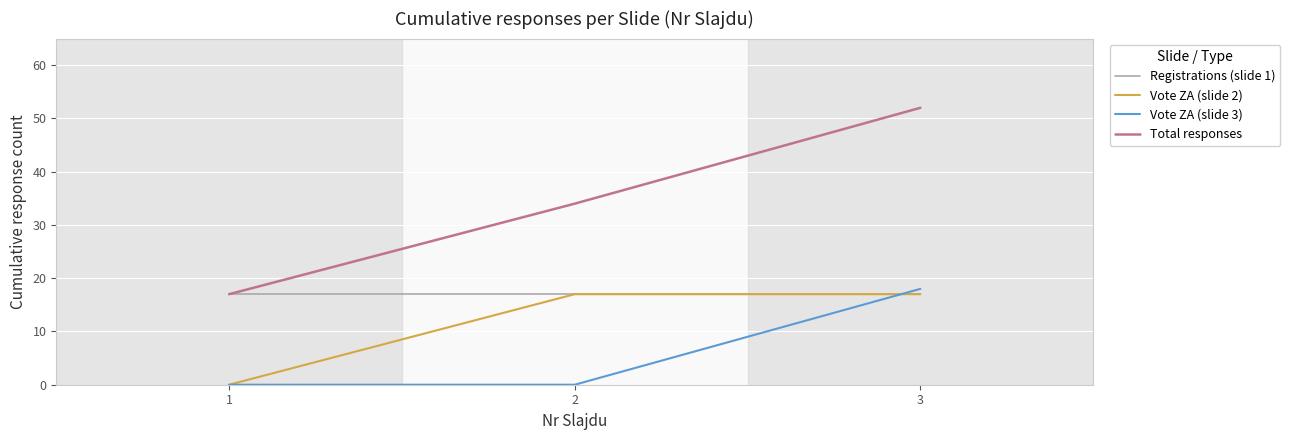

Rank the series by their average value, from highest to lowest.

Total responses, Registrations (slide 1), Vote ZA (slide 2), Vote ZA (slide 3)